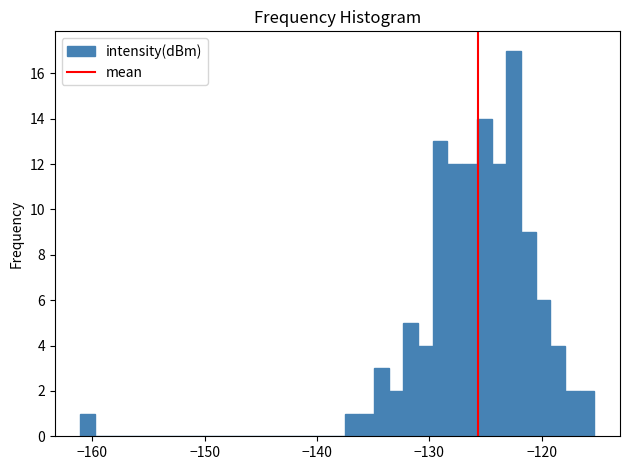

Around what value on the x-axis is the tallest bar? Give the approximate position of its centre, as read against the axis.

-122